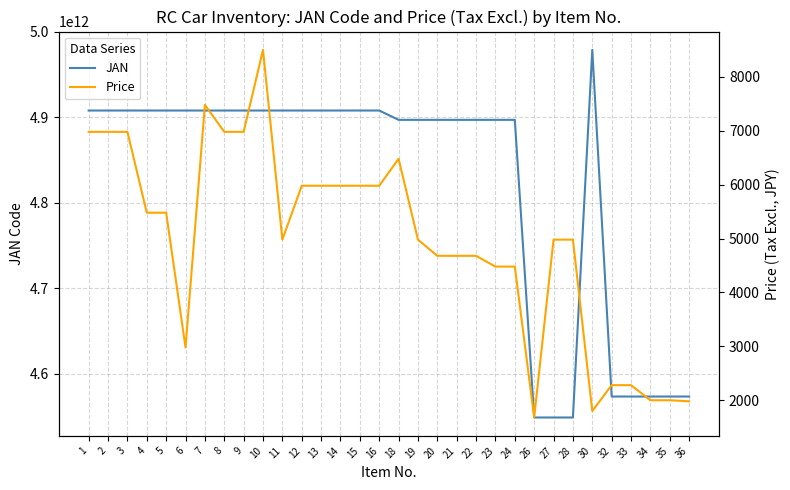

What is the difference between the second highest and second lowest values in the JAN series?

359388428390